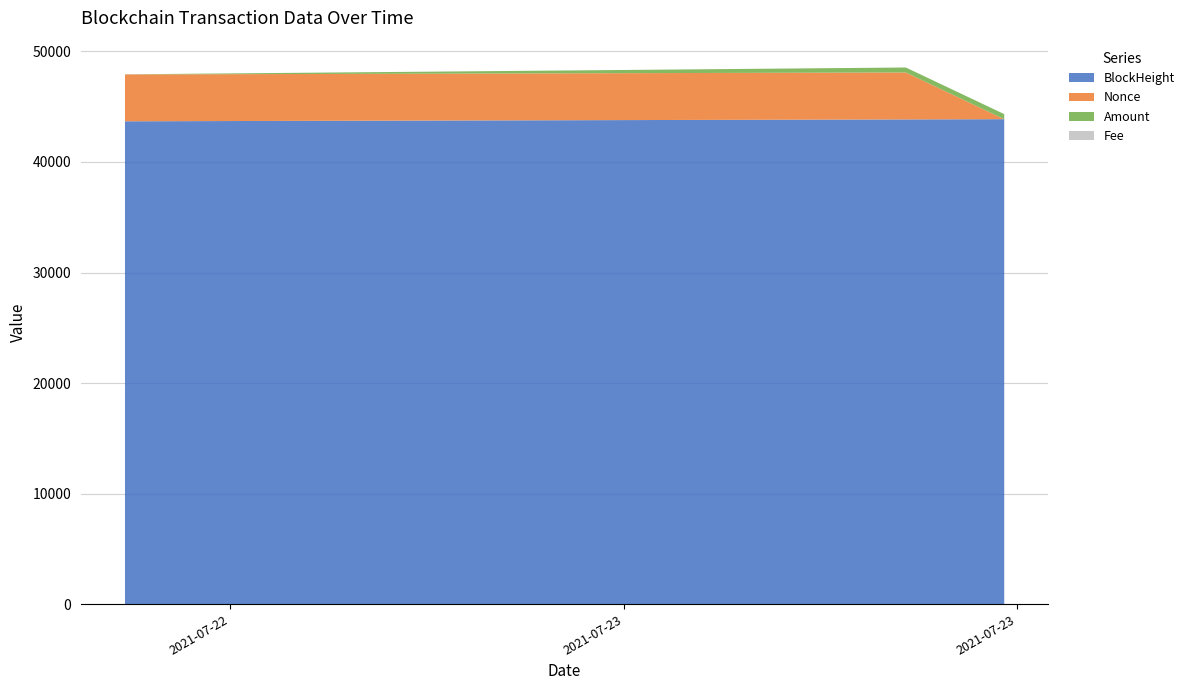

Reading left to right, extract all data points from this chart.

BlockHeight: 2021-07-22 21:24:00=43682.0	2021-07-23 09:18:00=43852.0	2021-07-23 10:48:00=43874.0
Nonce: 2021-07-22 21:24:00=4239.0	2021-07-23 09:18:00=4248.0	2021-07-23 10:48:00=0.0
Amount: 2021-07-22 21:24:00=9.9	2021-07-23 09:18:00=448.5	2021-07-23 10:48:00=457.4
Fee: 2021-07-22 21:24:00=0.1	2021-07-23 09:18:00=0.1	2021-07-23 10:48:00=0.0